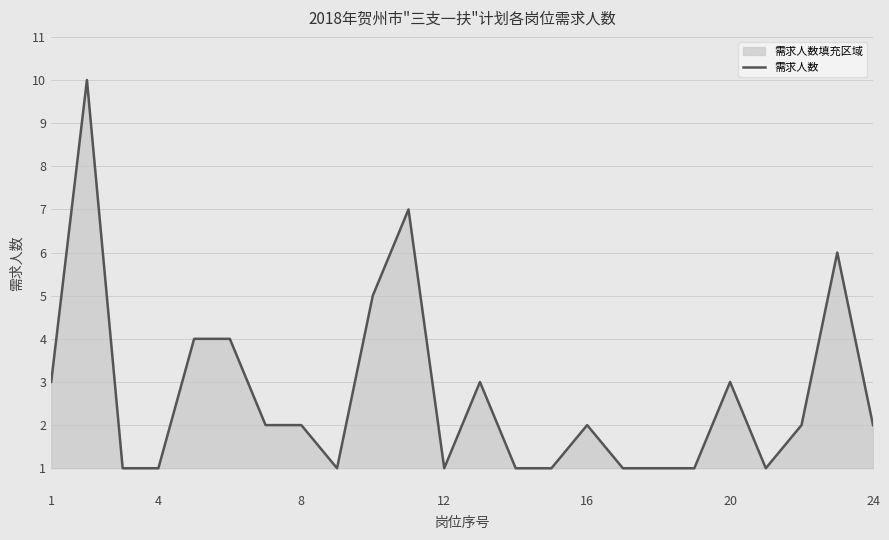

What is the sum of the values at 1 and 12?

4